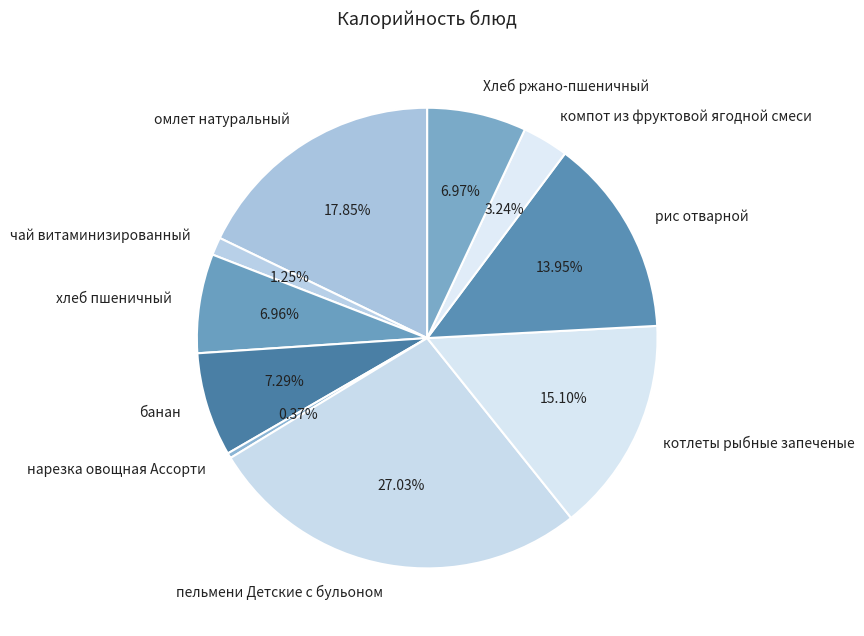

Is it true that Хлеб ржано-пшеничный is 1% of the pie?

False